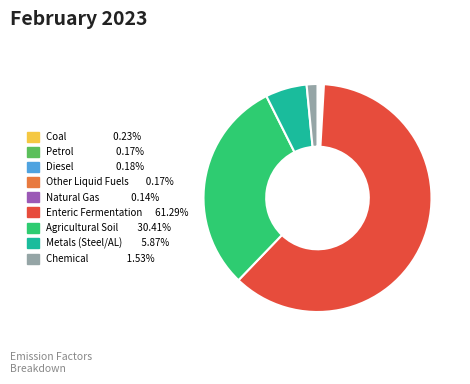

Which category has the biggest portion of the pie?

Enteric Fermentation